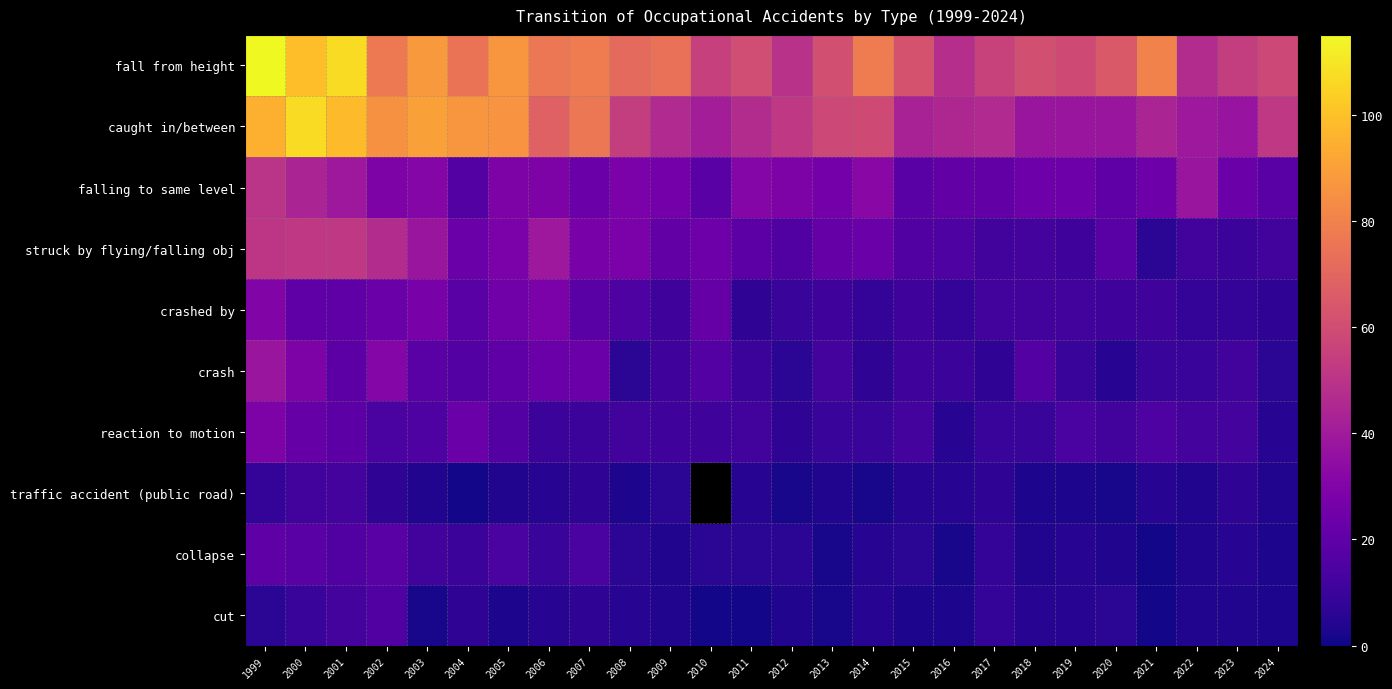

At which category does the chart reach its minimum across all series?

2004